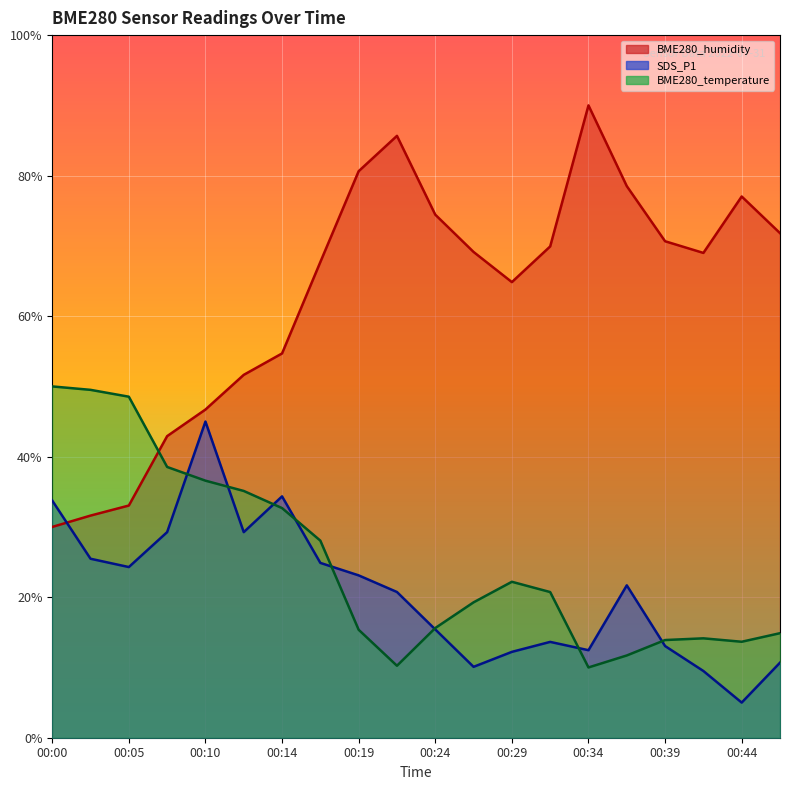

Does the chart display data point markers on the line(s)?

No